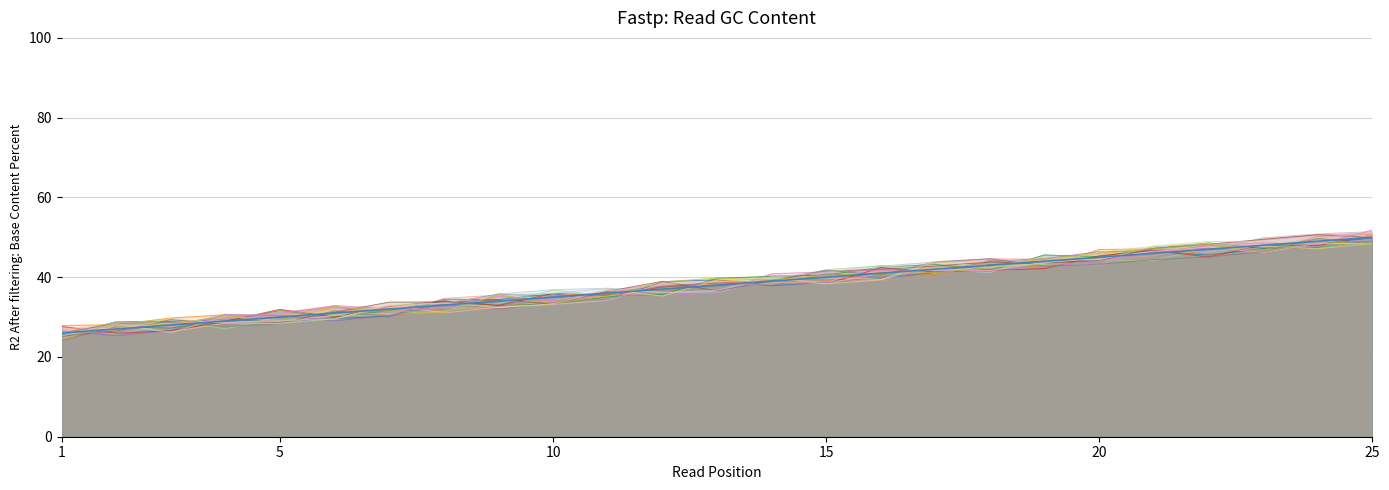

Approximately how many times larger is the value at 25 compared to 11?

1.4